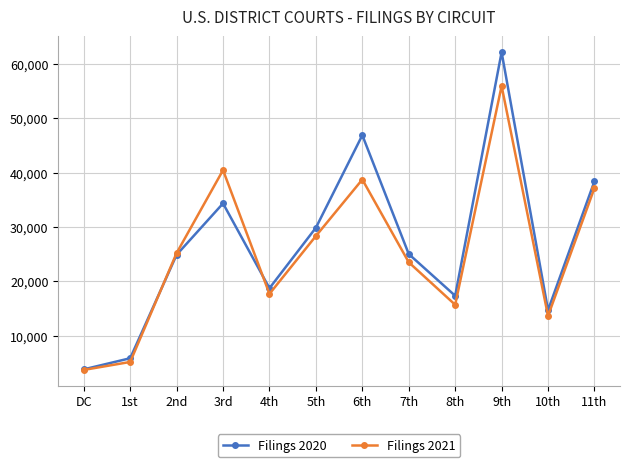

At which label does Filings 2020 first exceed 25011?

3rd